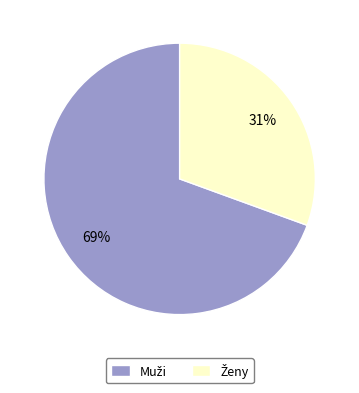

Is there a majority slice in this chart?

Yes